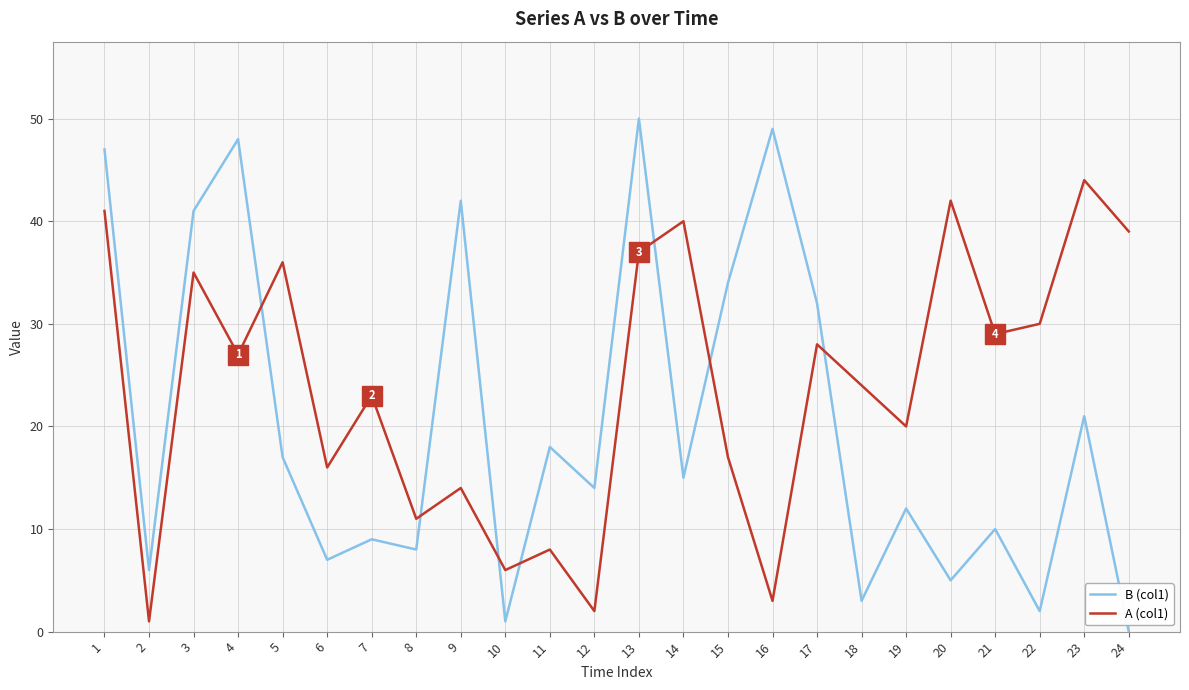

At which category does B (col1) reach its first local valley?

2